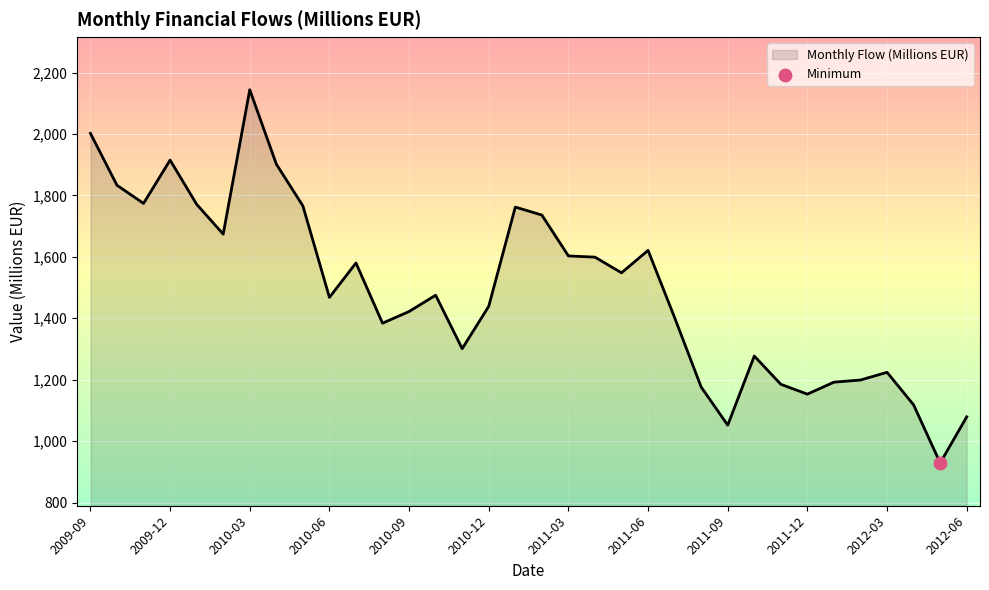

What is the minimum value shown in the chart?

929